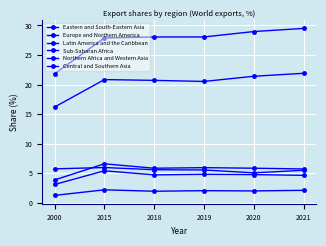

At 2000, list the series in order from smallest to largest.

Sub-Saharan Africa, Central and Southern Asia, Northern Africa and Western Asia, Latin America and the Caribbean, Europe and Northern America, Eastern and South-Eastern Asia